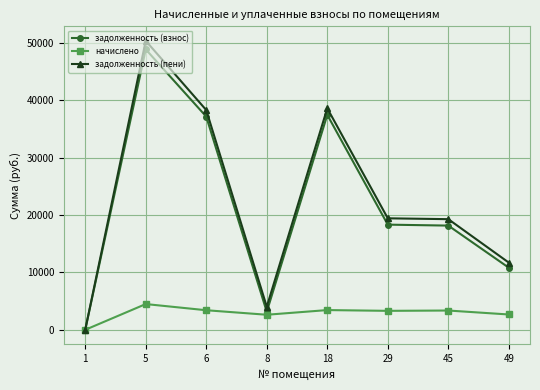

What is the maximum value for задолженность (пени)?

50405.9